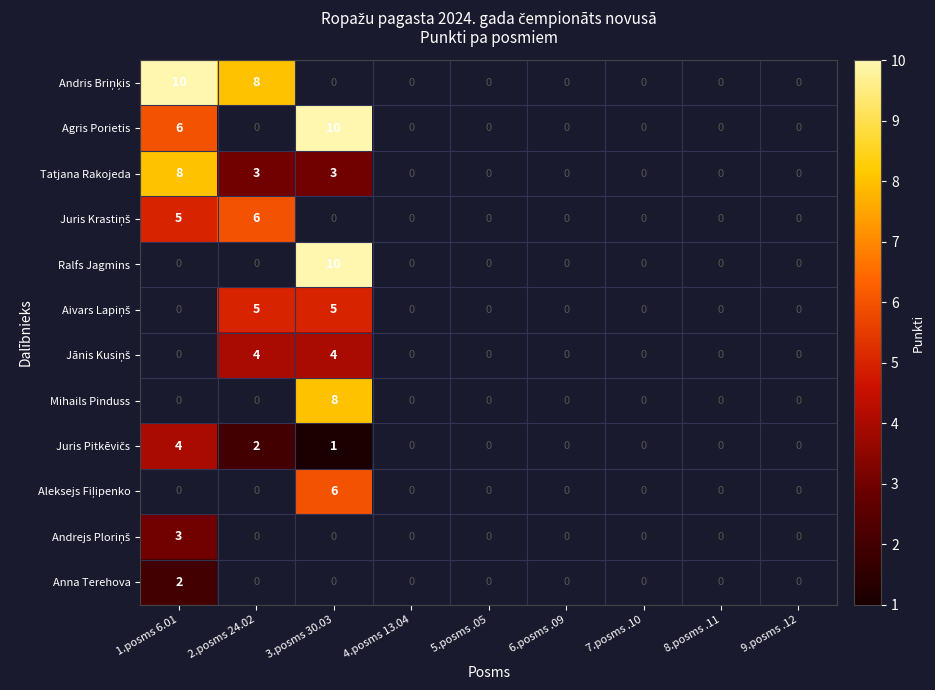

At which category is the sum across all series the highest?

3.posms 30.03